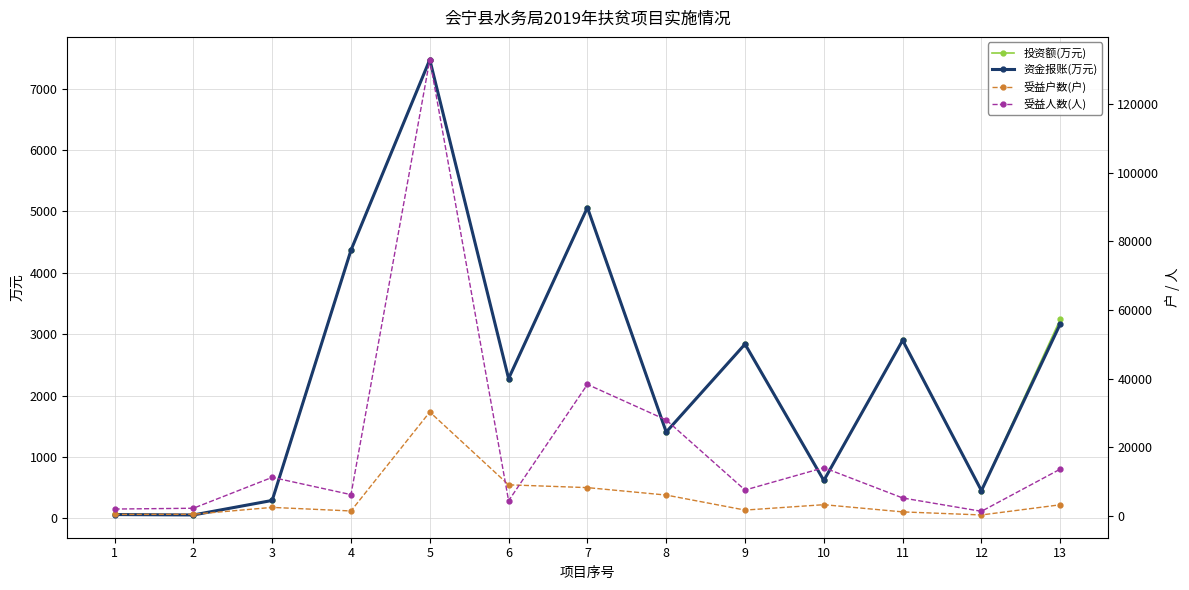

What is the smallest value displayed?

53.5